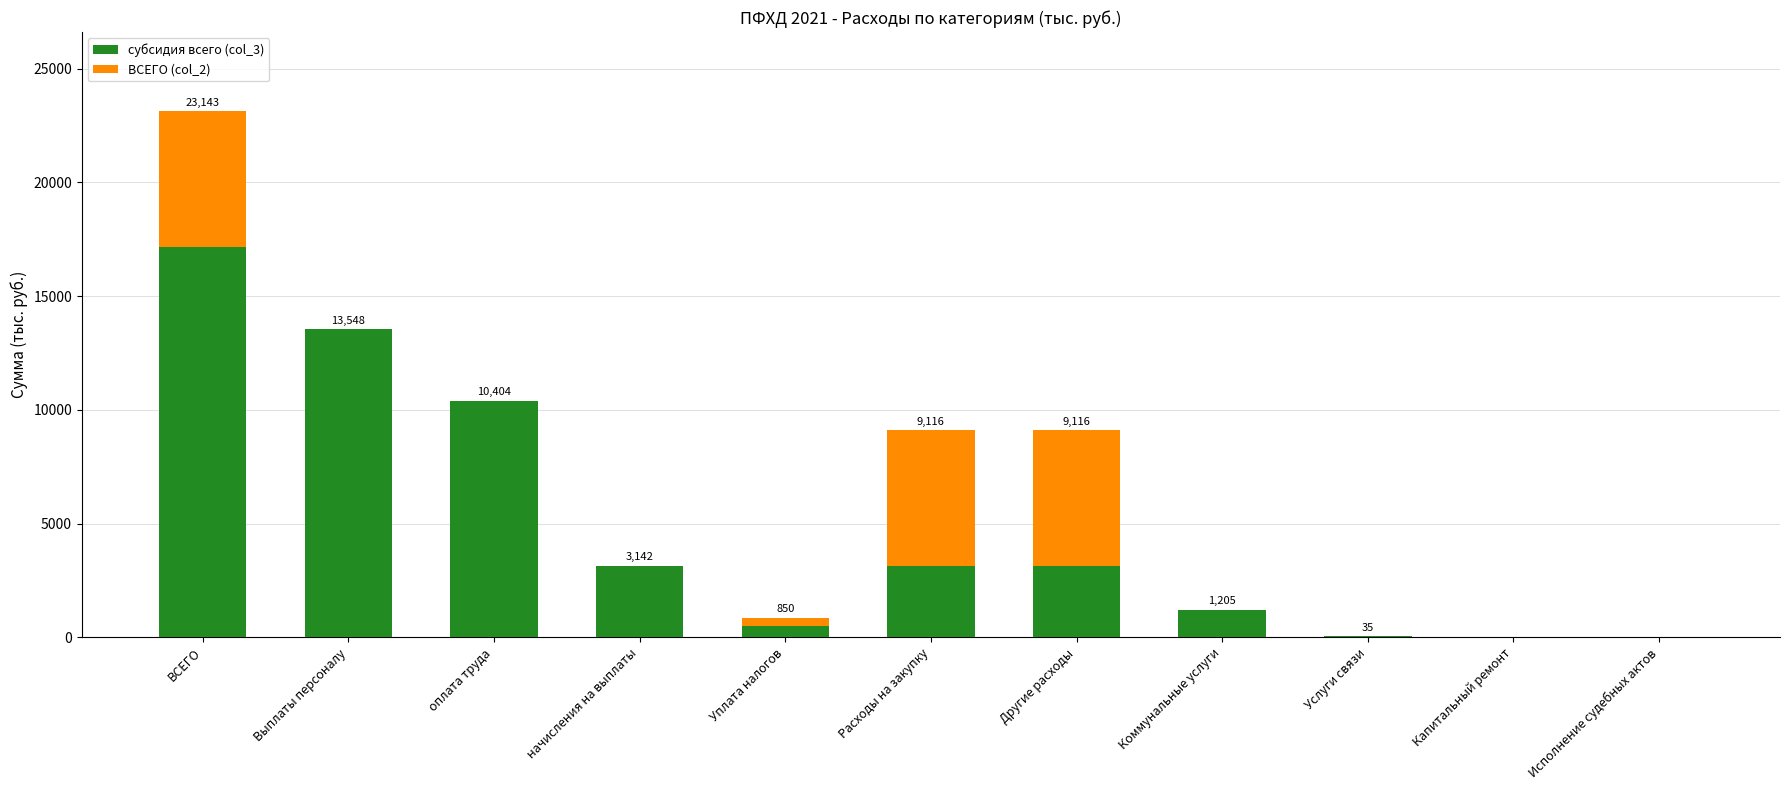

Is it true that субсидия всего (col_3) equals 10404.1 at оплата труда?

True